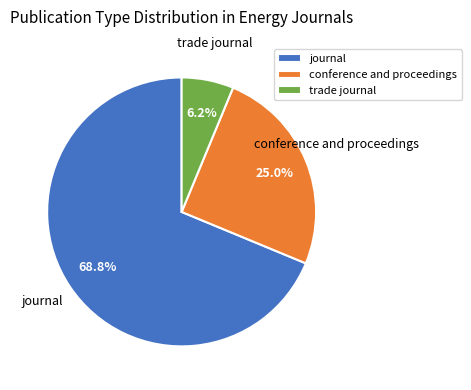

Which slice is the smallest?

trade journal